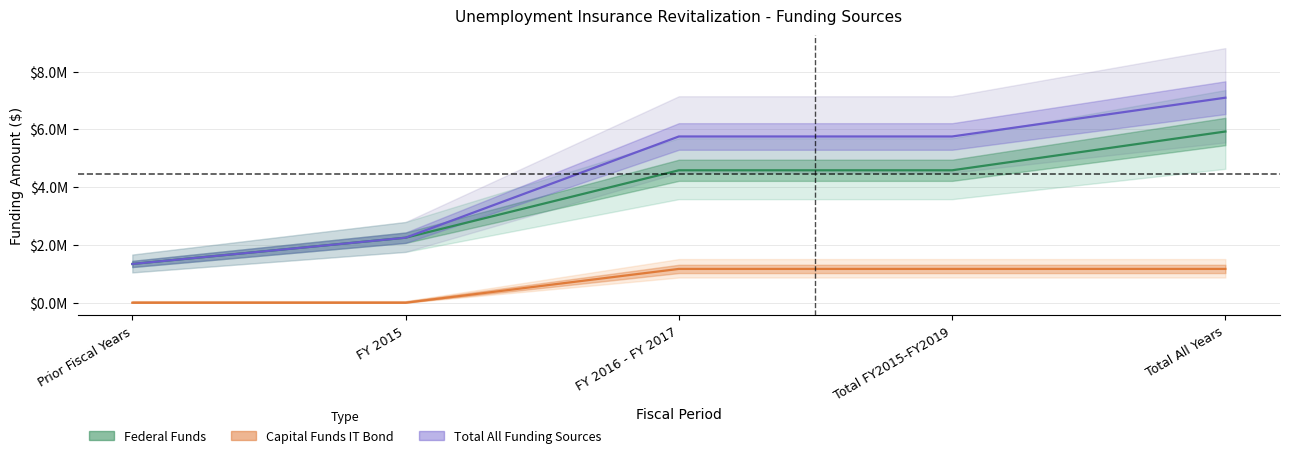

Count the Total All Funding Sources values in the range 2250207 to 5753365.

3